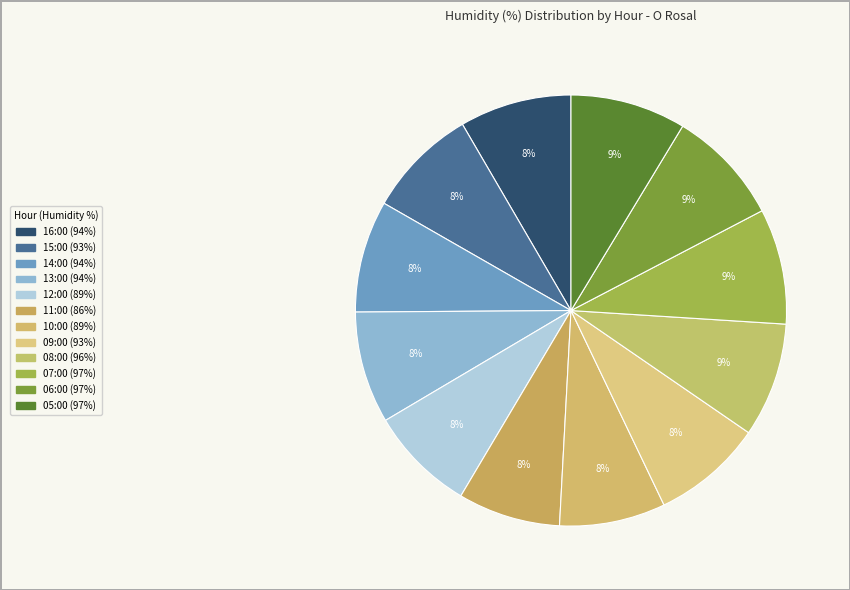

How many slices are in this pie chart?

12